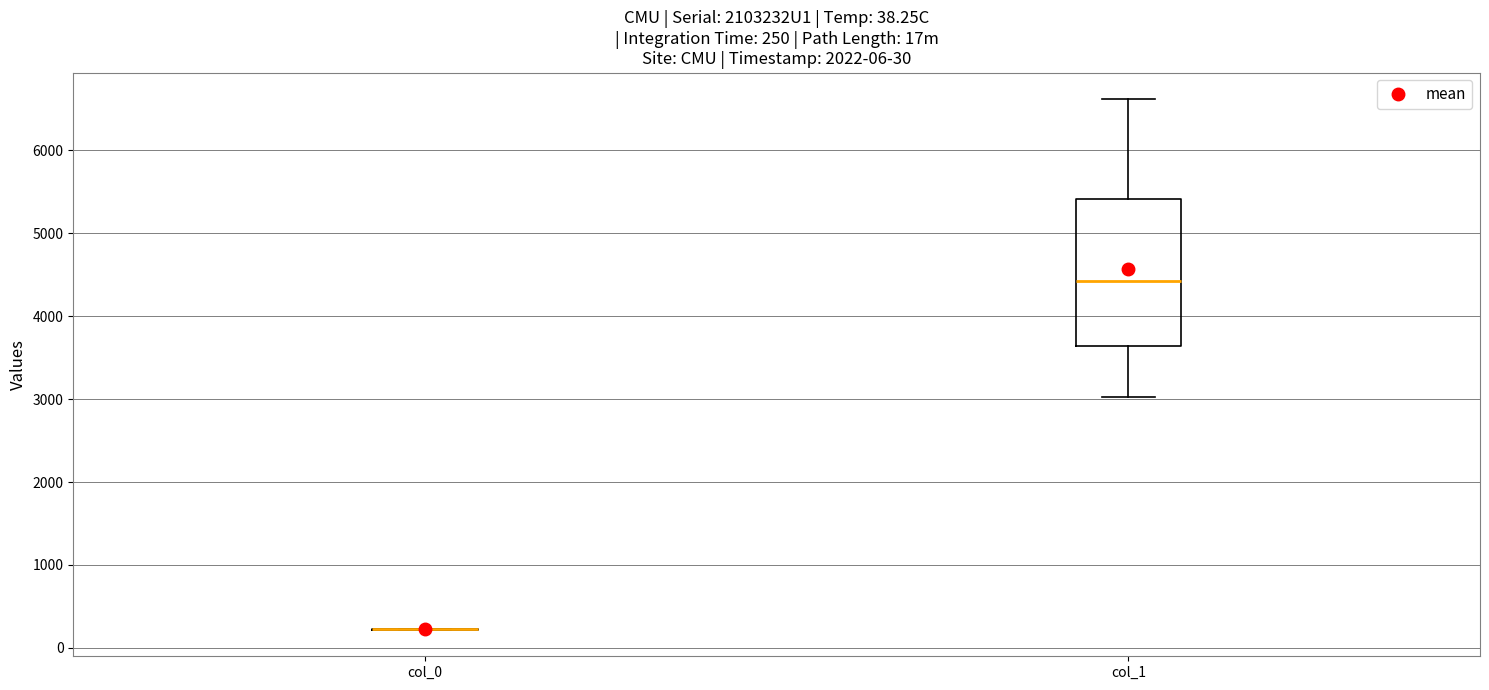

Comparing the boxes themselves (not the whiskers), which one is the tallest?

col_1